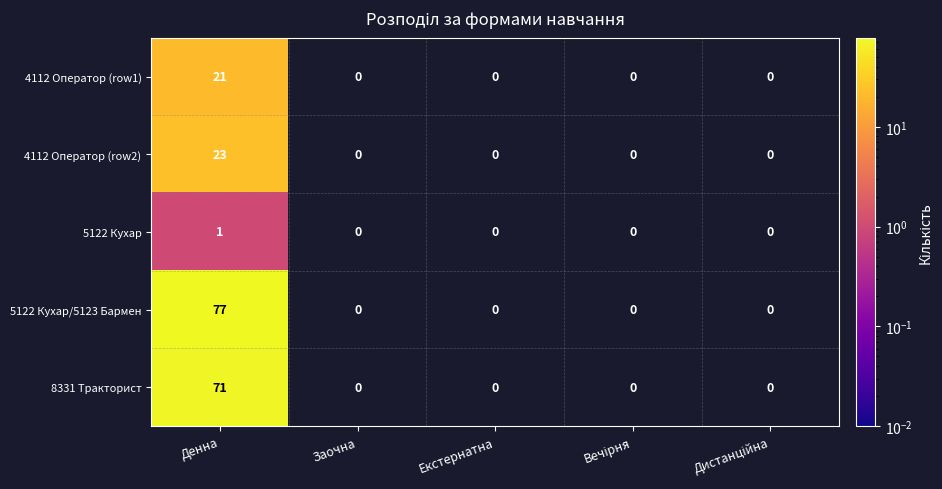

Count the number of data series in this chart.

5